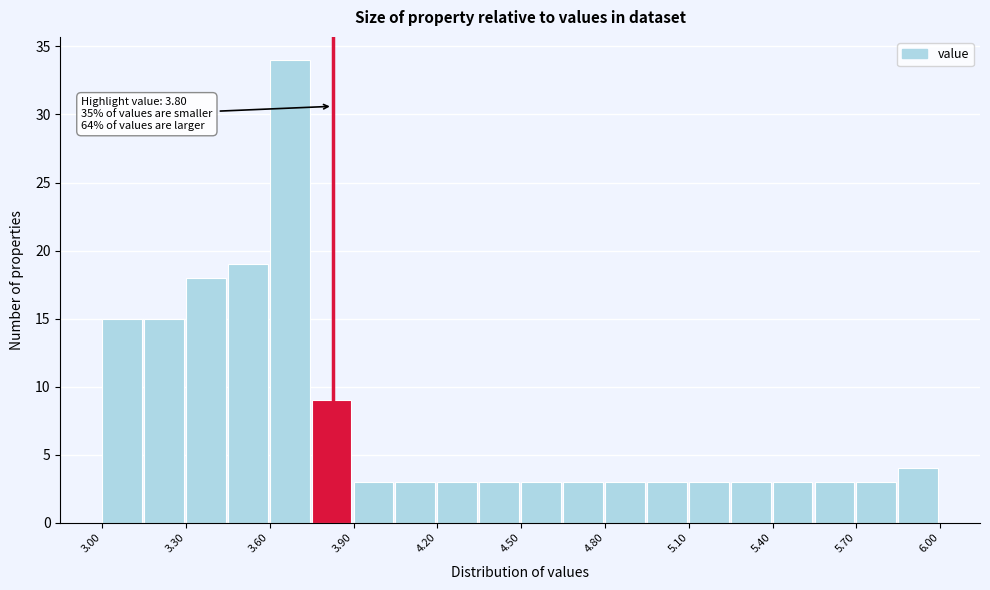

Around what value on the x-axis is the tallest bar? Give the approximate position of its centre, as read against the axis.

3.65